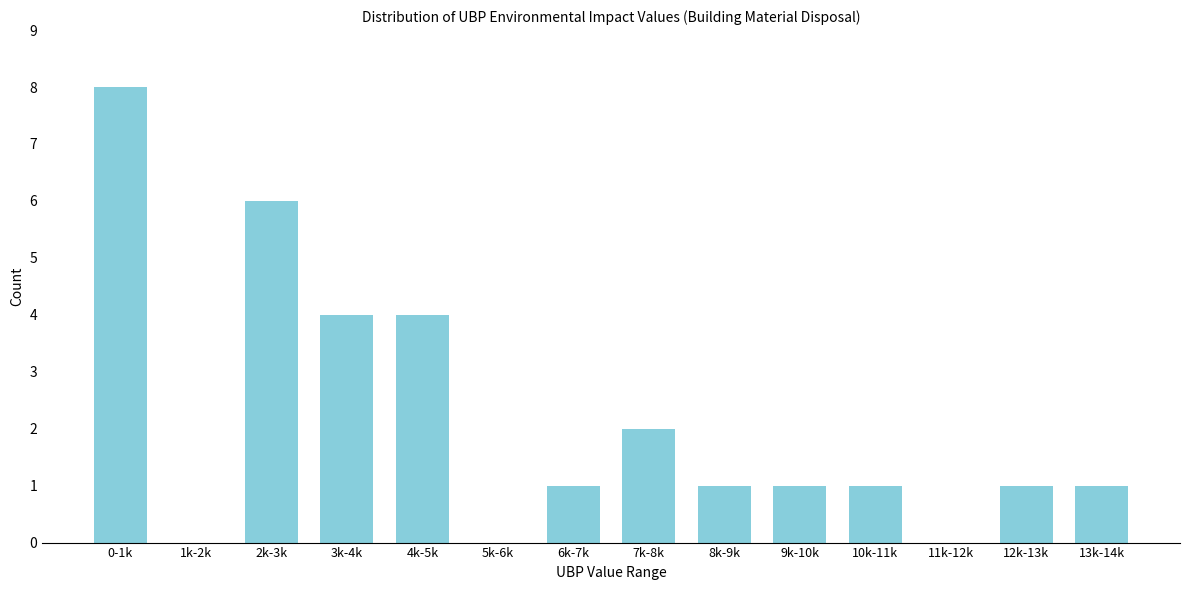

Reading left to right, transcribe all the data shown in this chart.

0-1k=8	1k-2k=0	2k-3k=6	3k-4k=4	4k-5k=4	5k-6k=0	6k-7k=1	7k-8k=2	8k-9k=1	9k-10k=1	10k-11k=1	11k-12k=0	12k-13k=1	13k-14k=1